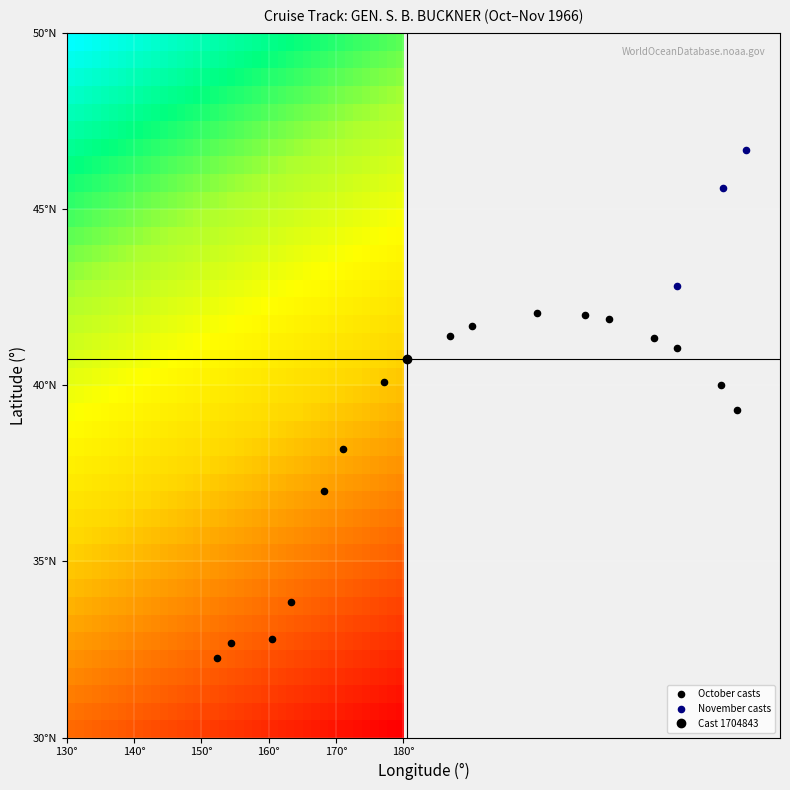

What is the minimum value shown in the chart?

32.3